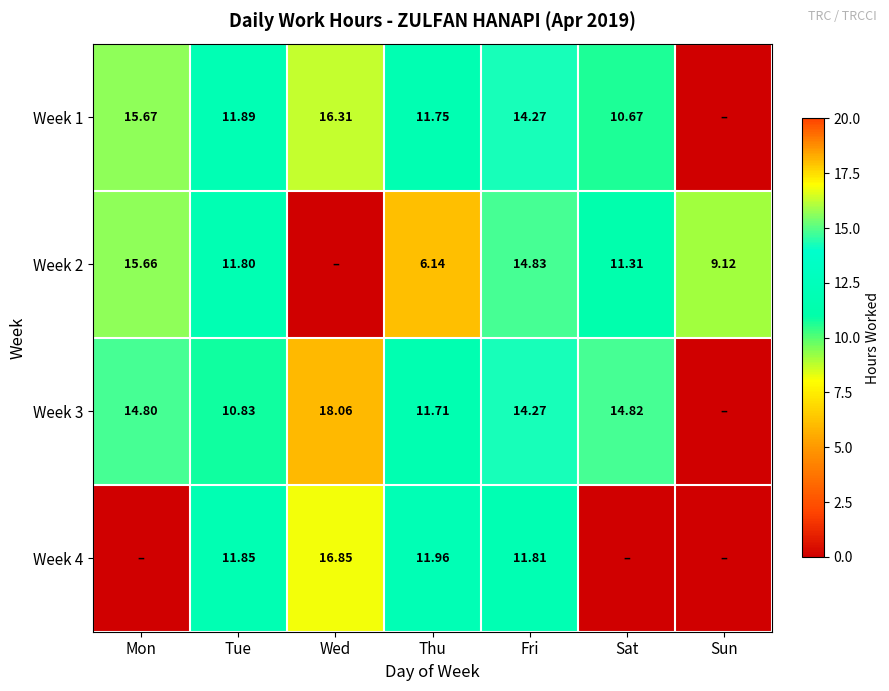

Is the value of Week 3 at Sat greater than the value of Week 4 at Tue?

Yes